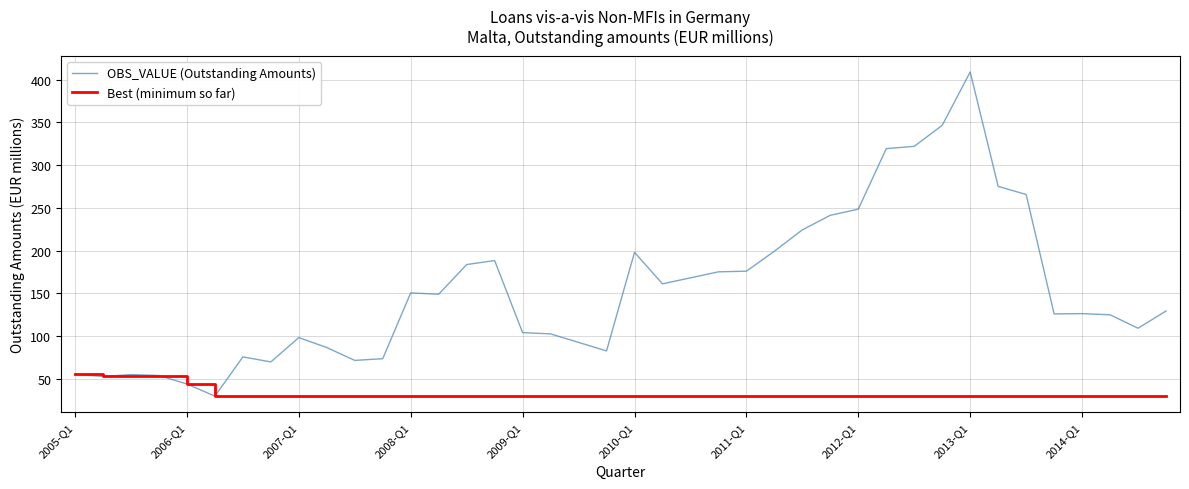

What is the highest value of the Best (minimum so far) series?

54.9